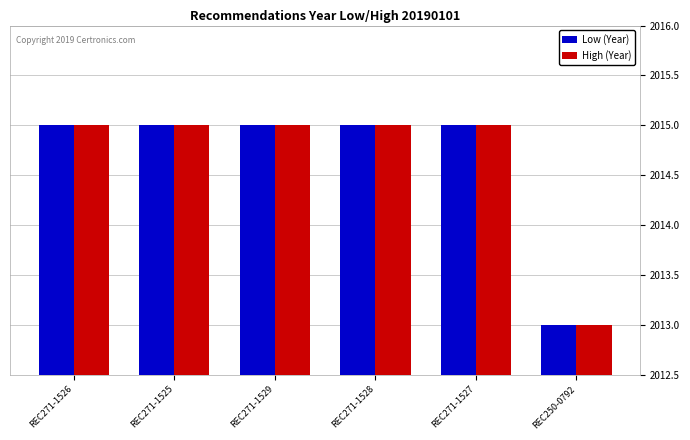

Is the value of High (Year) at REC250-0792 greater than the value of Low (Year) at REC271-1527?

No